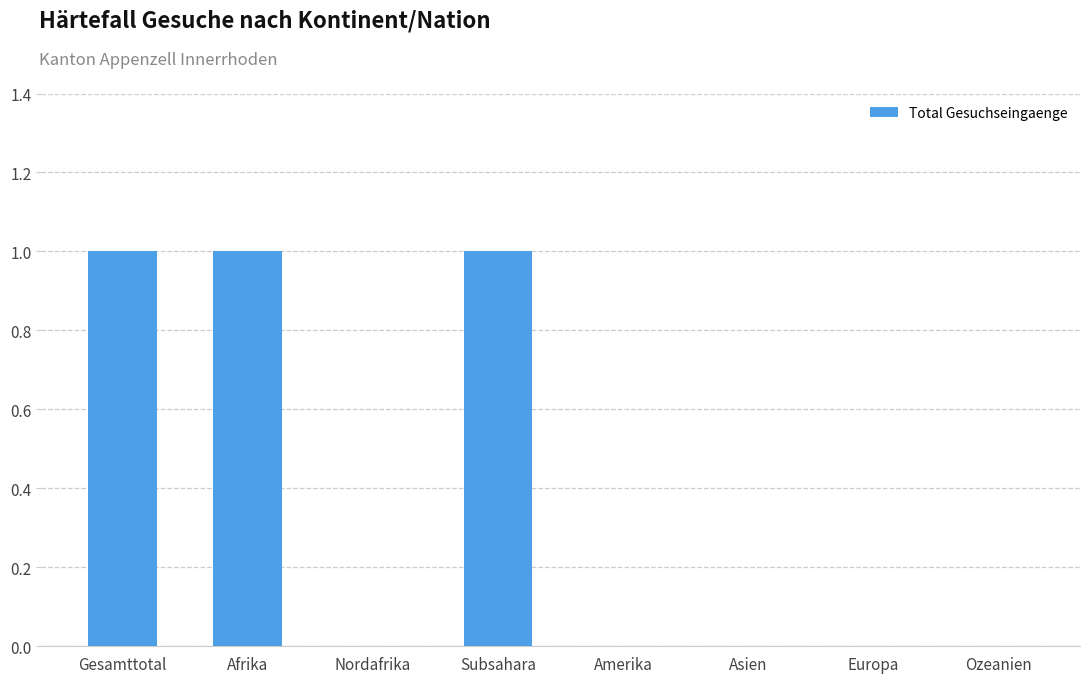

What is the sum of all values?

3